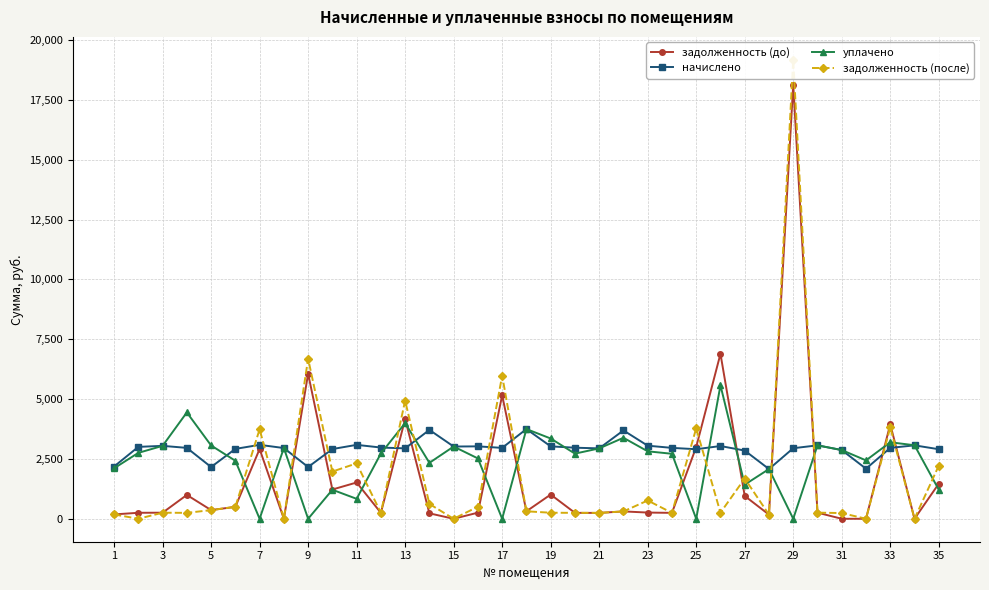

What is the highest value of the задолженность (до) series?

18143.8